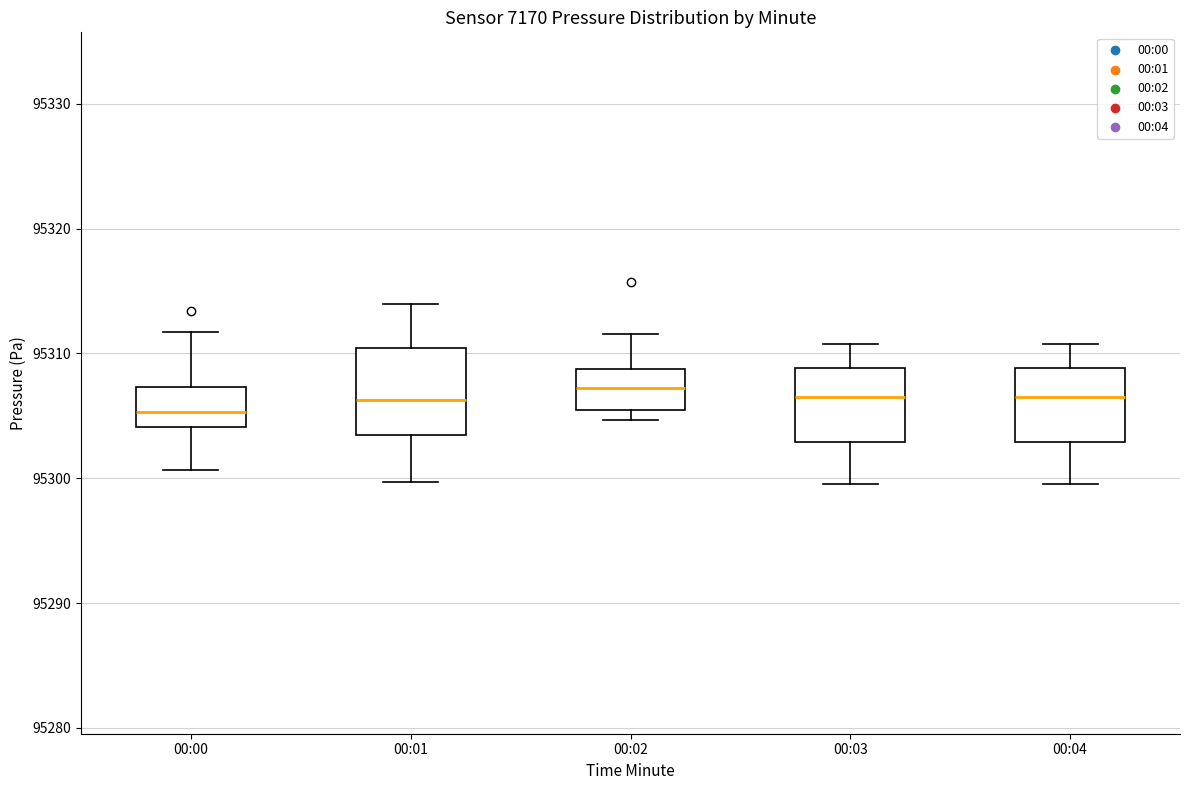

Which box's median line is the lowest?

00:00